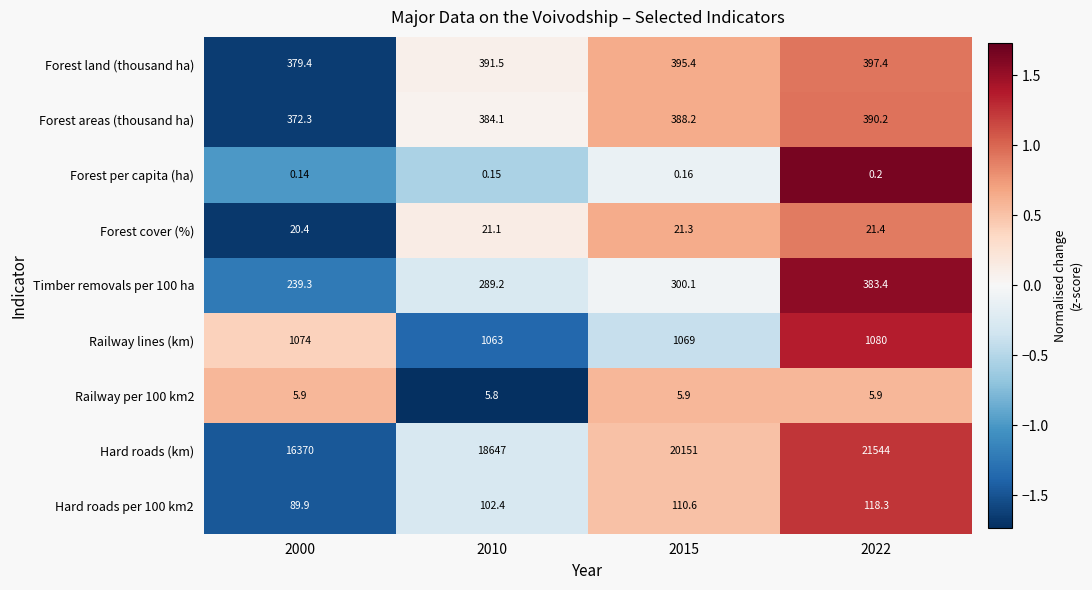

Which series has the largest total across all categories?

Hard roads (km)